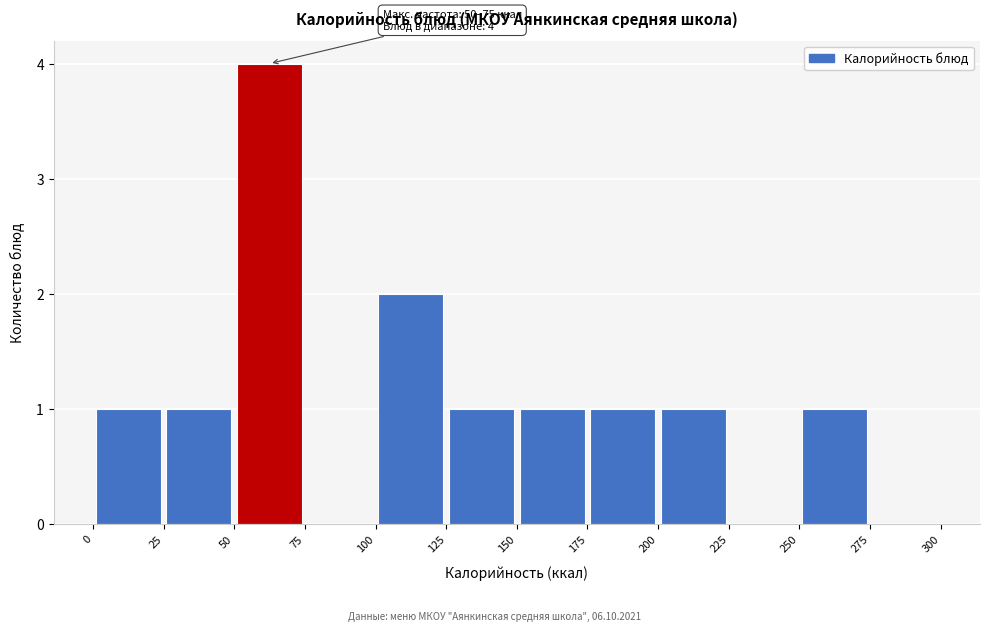

Which range on the x-axis has the tallest bar?

50 to 75